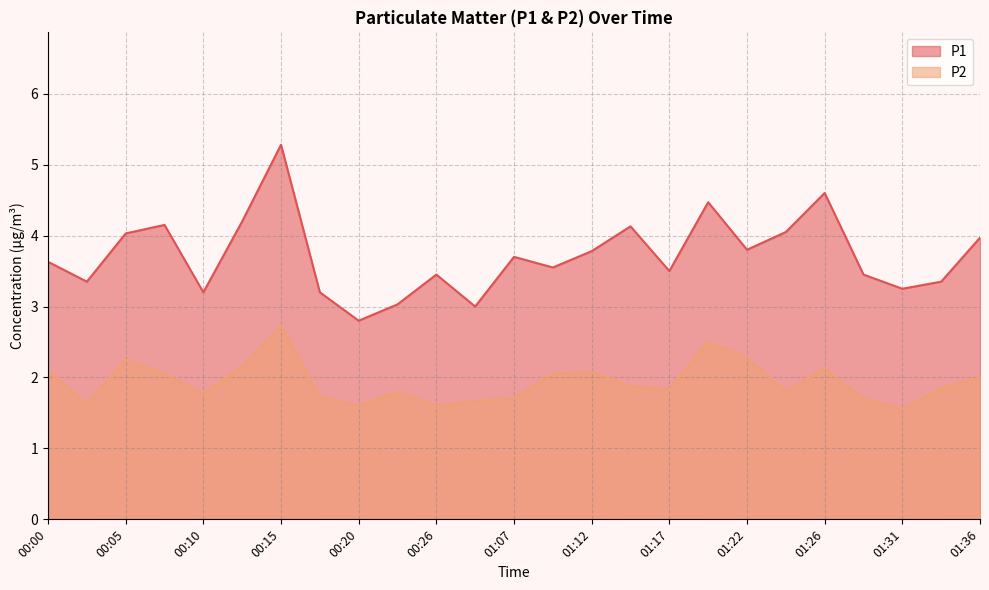

True or false: P2 and P1 cross at least once.

False